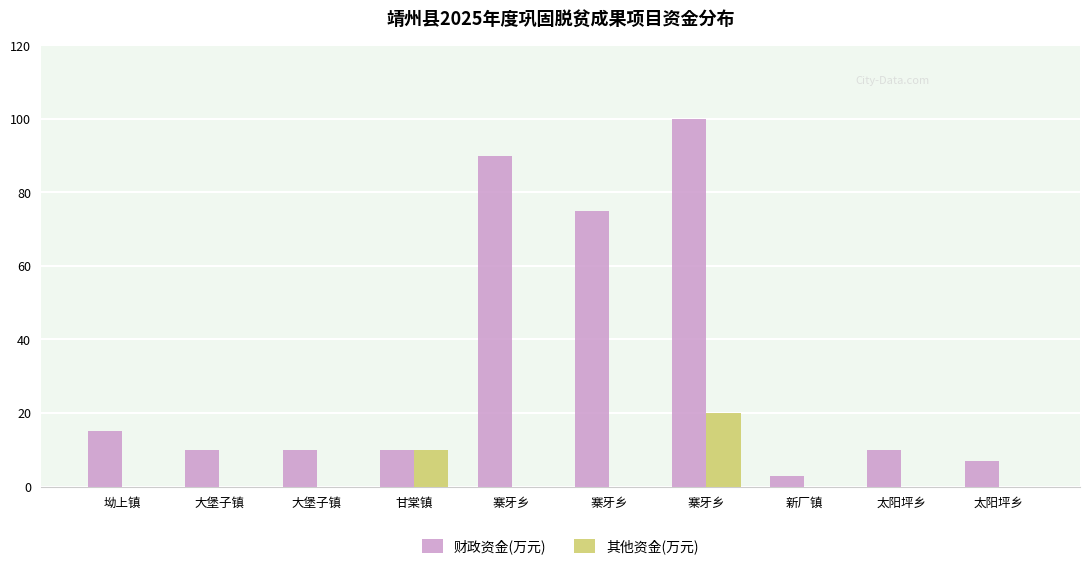

Does the chart contain stacked bars?

No